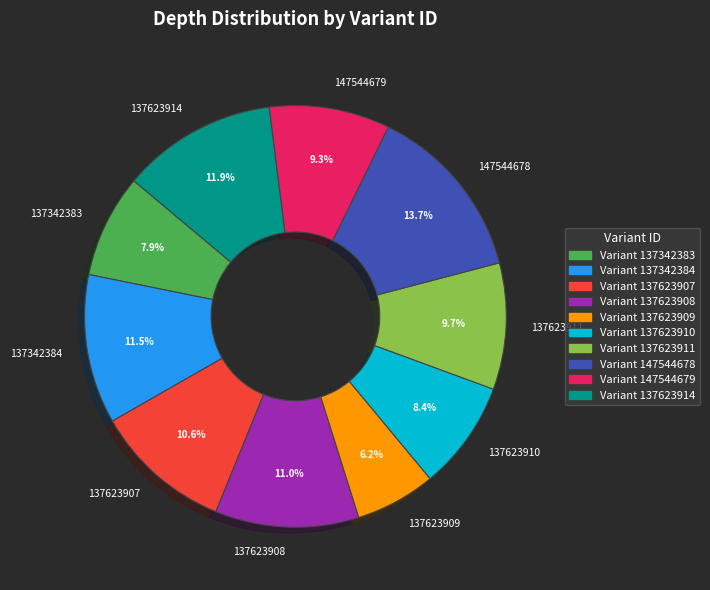

How many segments does this pie chart have?

10